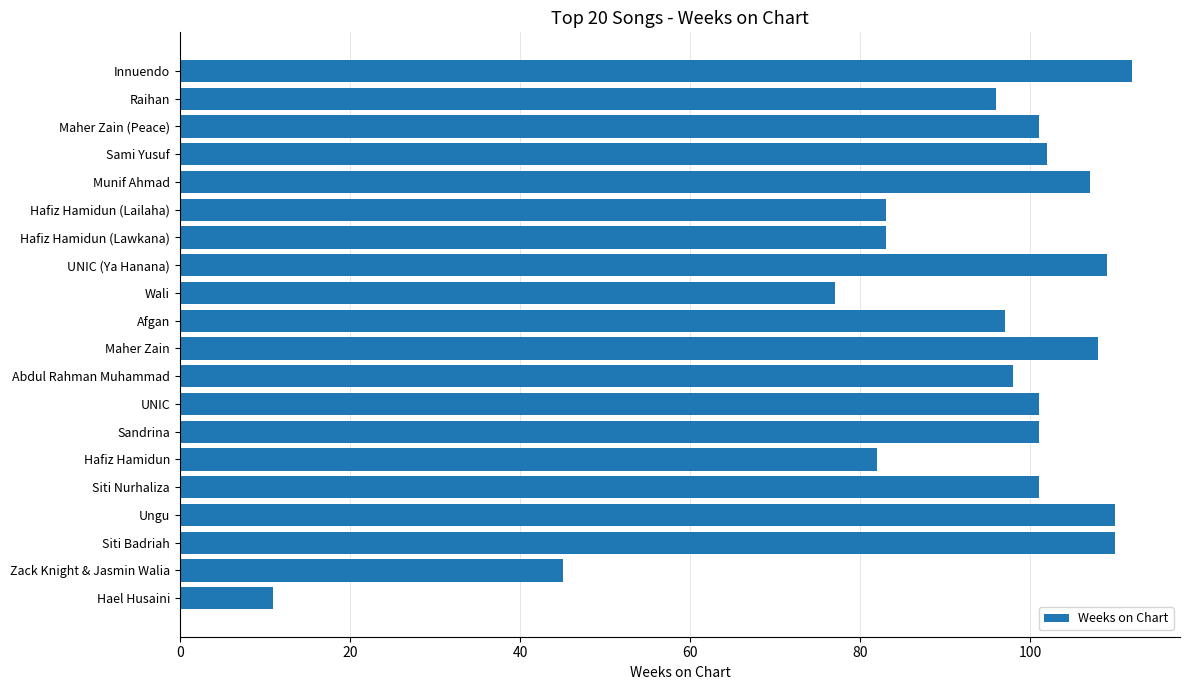

Reading bottom to top, transcribe all the data shown in this chart.

Hael Husaini=11	Zack Knight & Jasmin Walia=45	Siti Badriah=110	Ungu=110	Siti Nurhaliza=101	Hafiz Hamidun=82	Sandrina=101	UNIC=101	Abdul Rahman Muhammad=98	Maher Zain=108	Afgan=97	Wali=77	UNIC (Ya Hanana)=109	Hafiz Hamidun (Lawkana)=83	Hafiz Hamidun (Lailaha)=83	Munif Ahmad=107	Sami Yusuf=102	Maher Zain (Peace)=101	Raihan=96	Innuendo=112